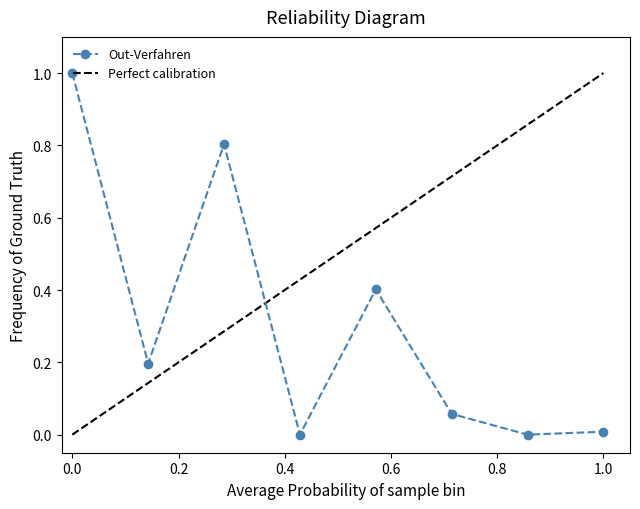

What is the maximum value shown in the chart?

1.0